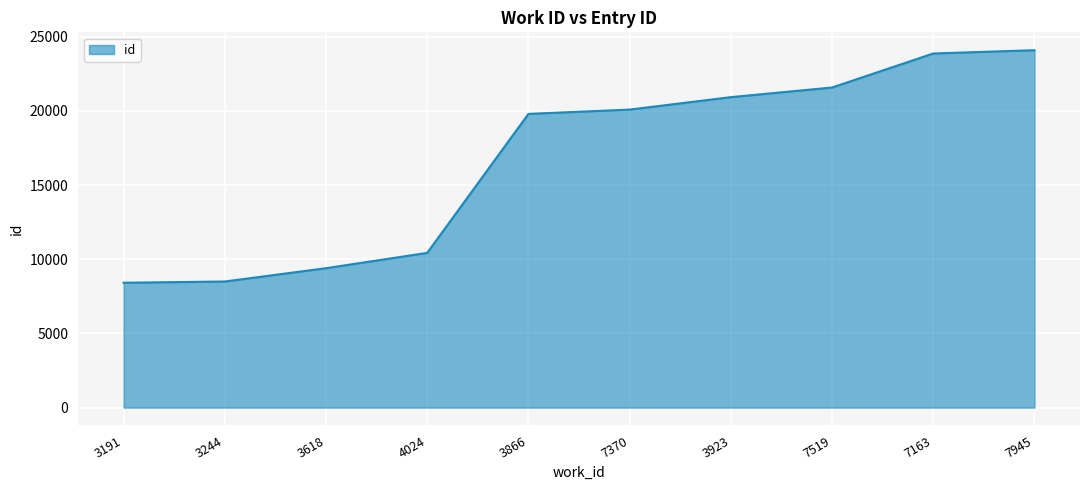

What is the difference between the maximum and minimum values?

15670